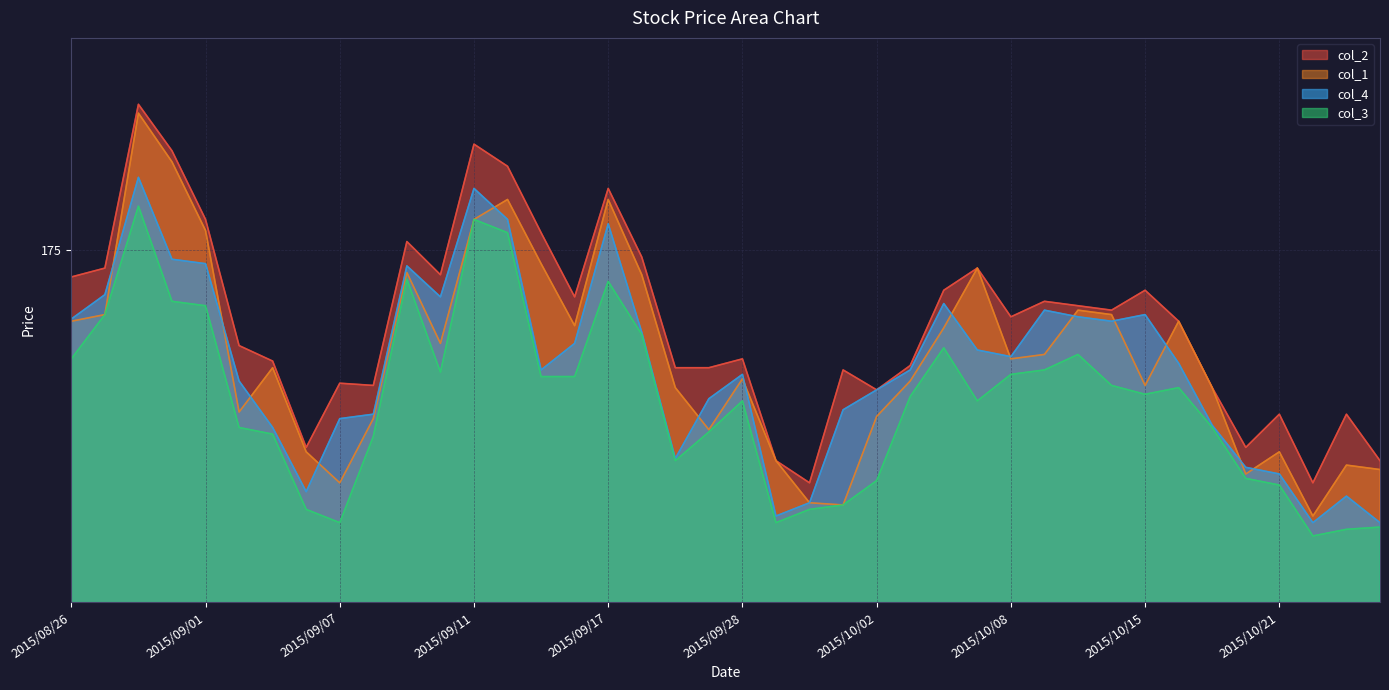

True or false: col_3 has a value of 227.6 at 17.

False